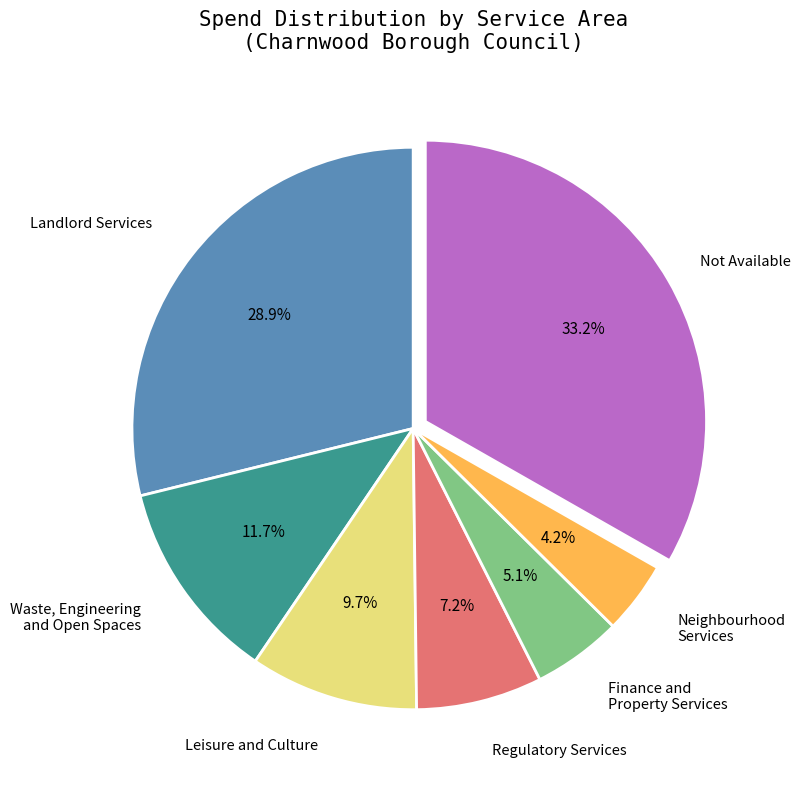

How many slices are in this pie chart?

7